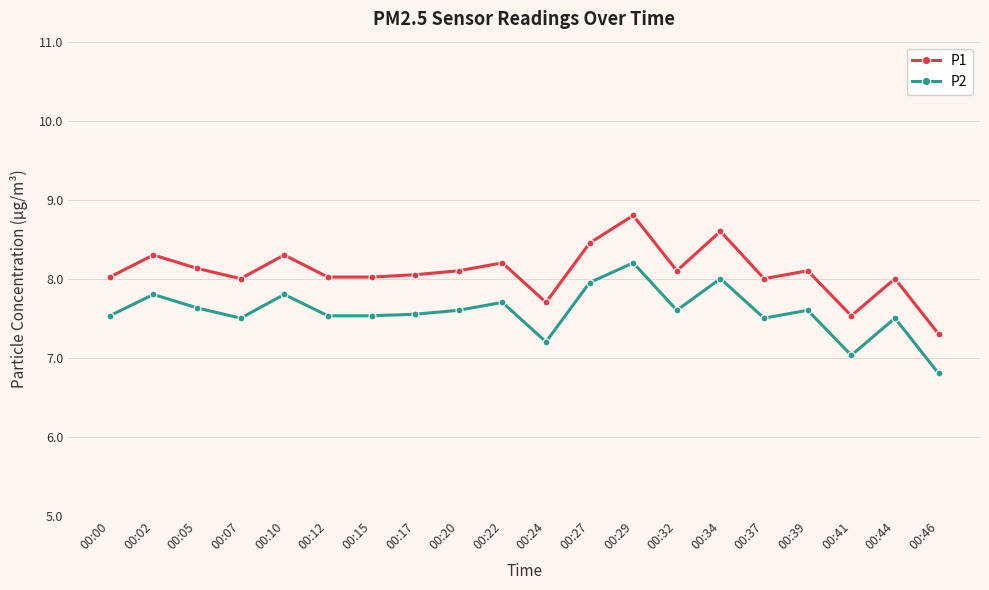

True or false: P1 has more than 1 interior local peaks.

True